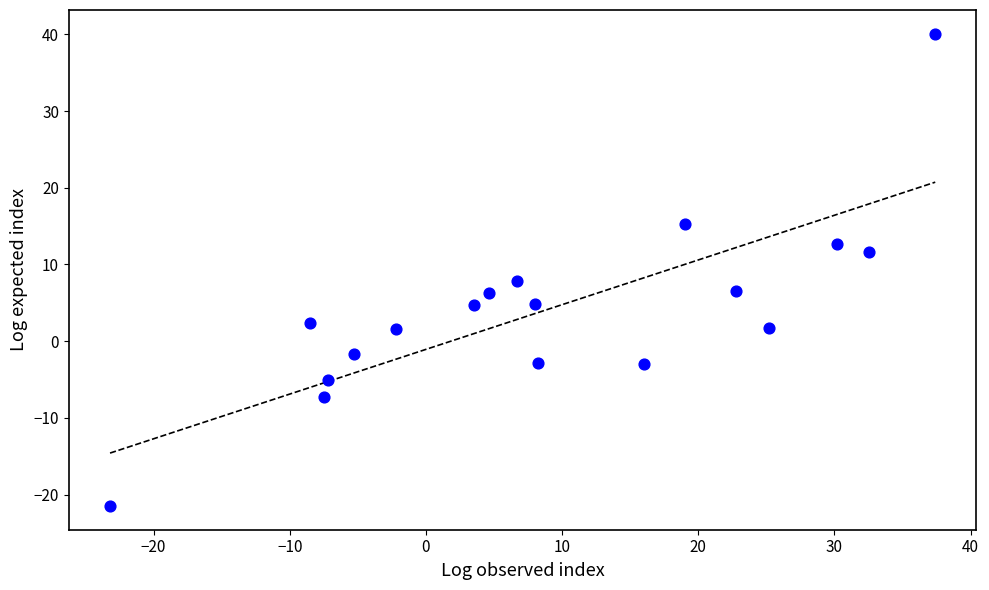

What is the range of Y values (max minus min)?

61.6